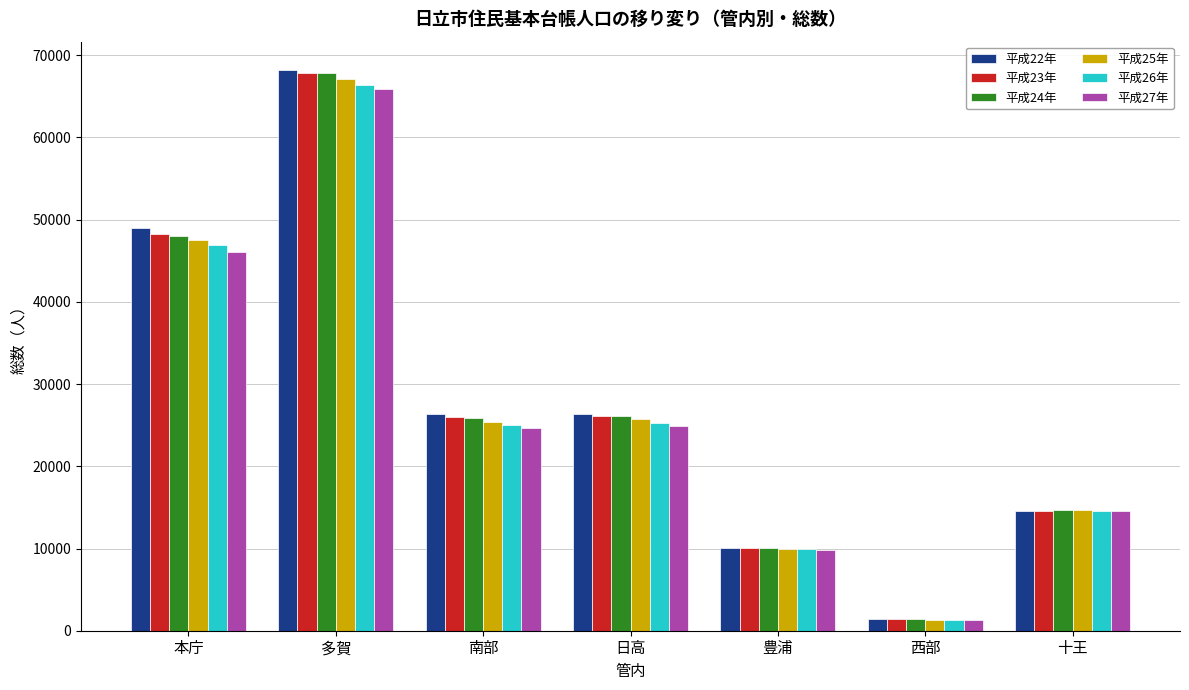

What position from the right is 十王?

1